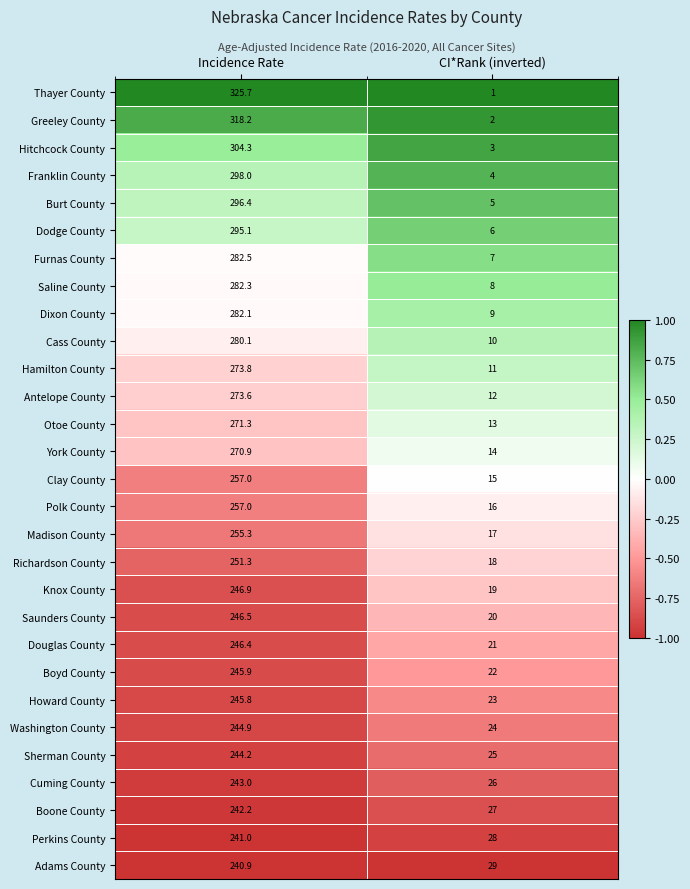

Which series has the largest total across all categories?

Thayer County